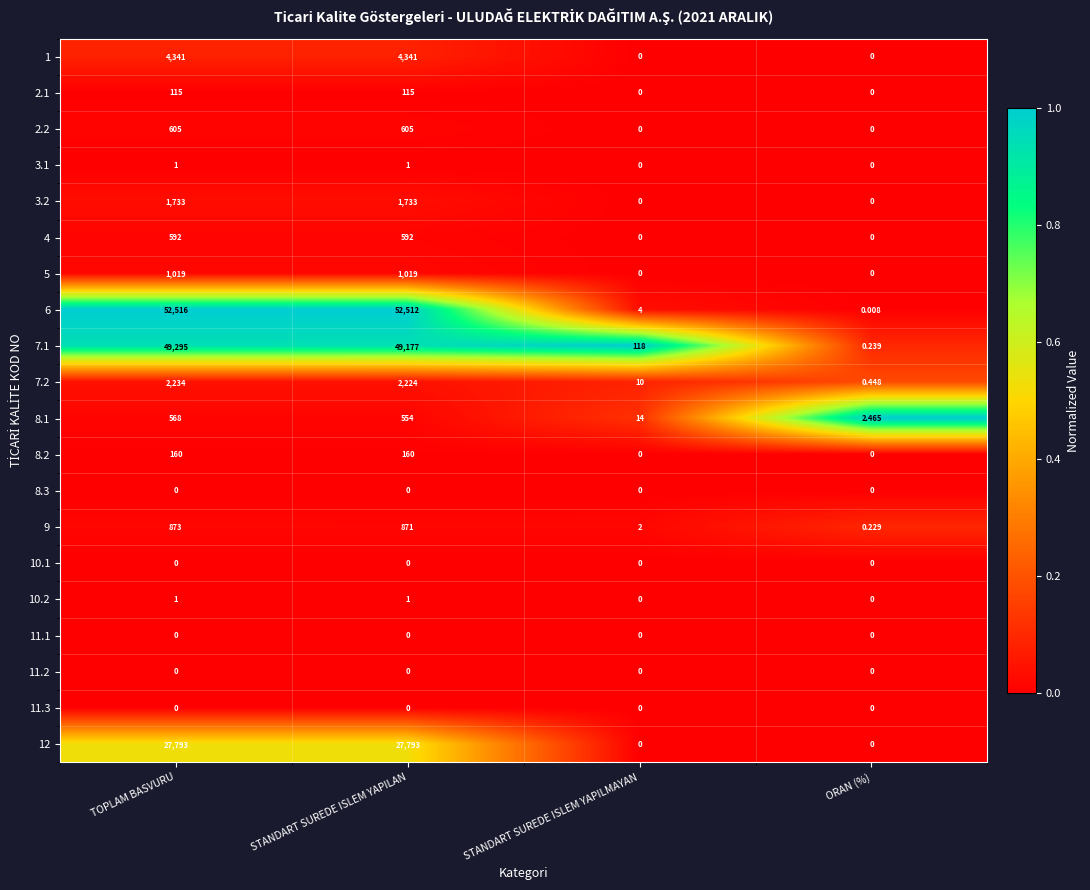

At how many categories does at least one series exceed 0?

4